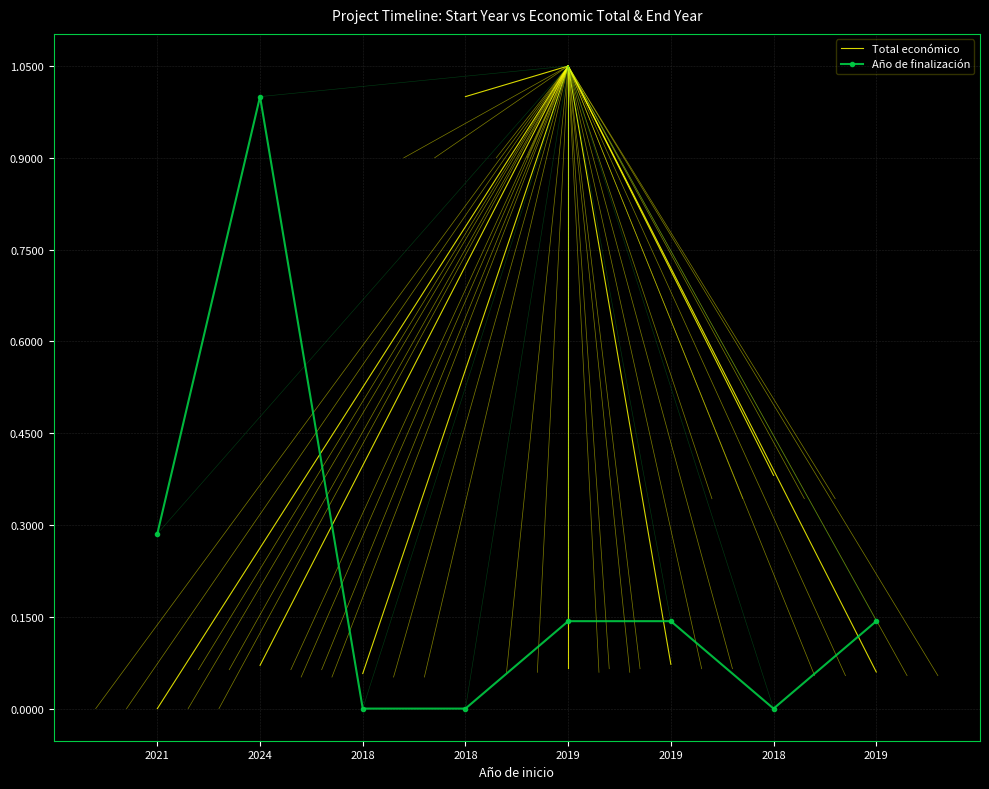

Rank the categories by value from highest to lowest.

2024, 2021, 2019, 2019, 2019, 2018, 2018, 2018